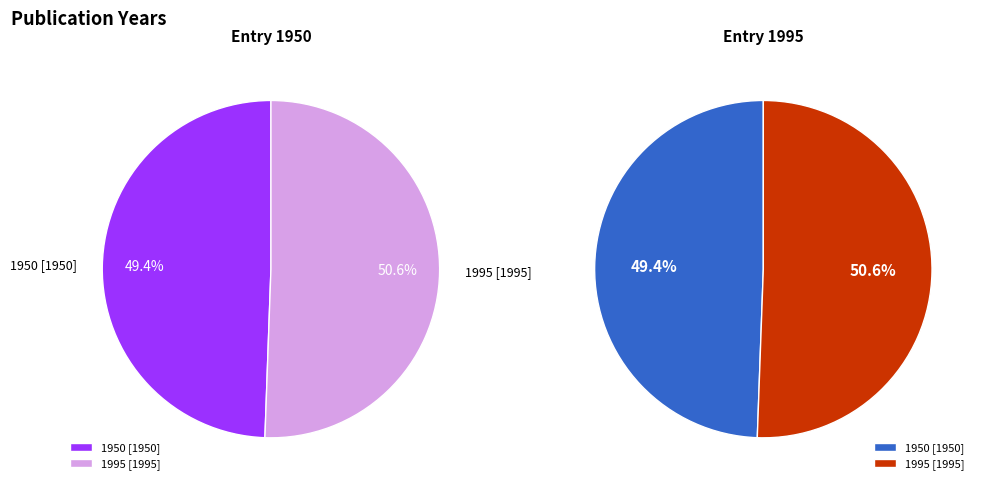

Which slice represents more than half of the pie?

1995